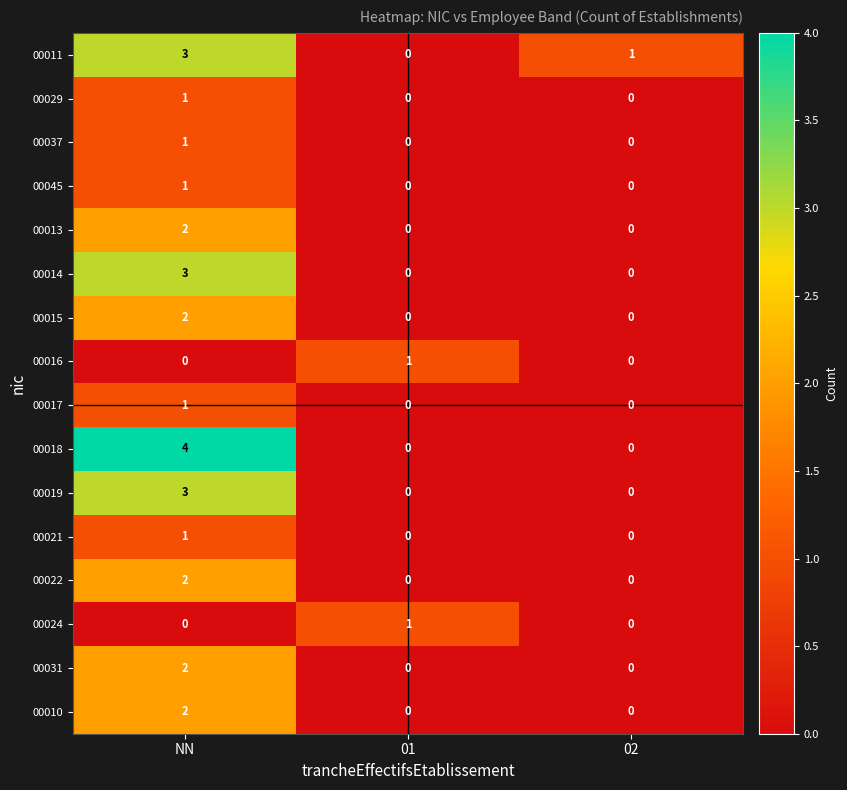

The 00021 series shows 1 at 01. True or false?

False